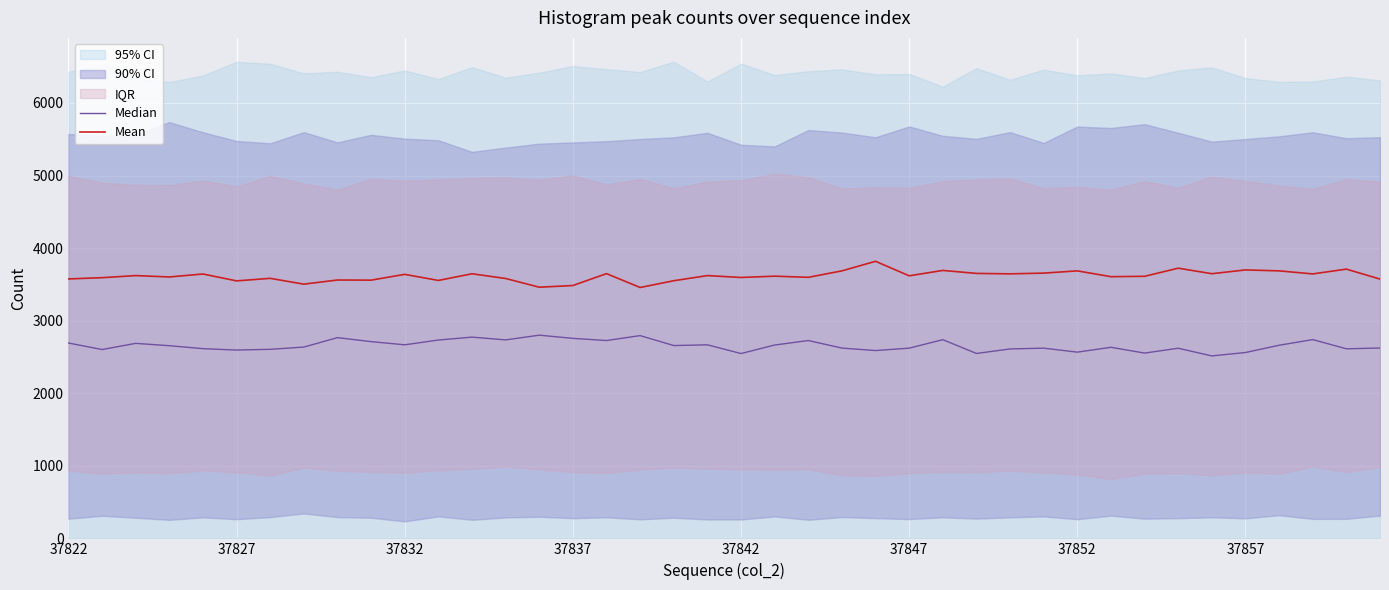

Reading left to right, transcribe all the data shown in this chart.

Median: 2692	2602	2687	2655	2614	2595	2605	2636	2766	2711	2667	2733	2773	2735	2800	2756	2726	2794	2657	2667	2547	2664	2726	2622	2588	2621	2738	2548	2610	2621	2566	2633	2553	2620	2514	2561	2661	2739	2612	2623
Mean: 3575	3592	3621	3602	3643	3548	3583	3503	3560	3558	3638	3554	3646	3581	3461	3484	3648	3457	3550	3621	3595	3613	3597	3686	3818	3618	3692	3651	3645	3655	3686	3606	3611	3723	3647	3699	3686	3644	3710	3573